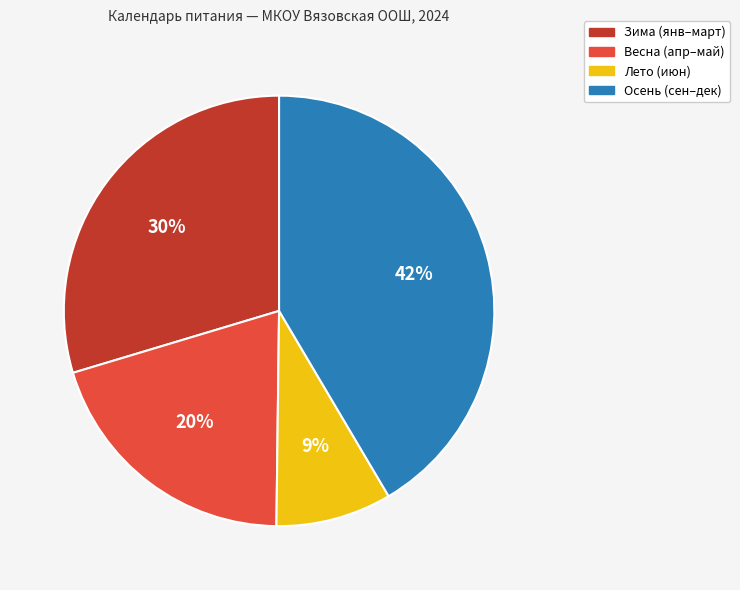

Approximately how many times larger is the value at Зима (янв–март) compared to Весна (апр–май)?

1.5